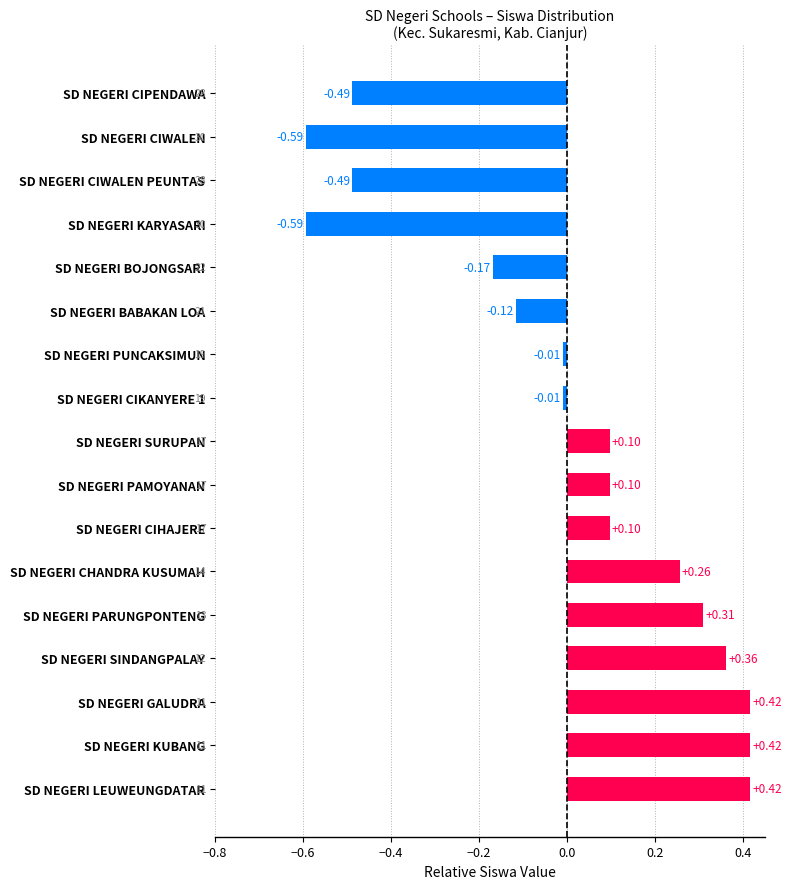

What is the difference between the maximum and minimum values?

1.0